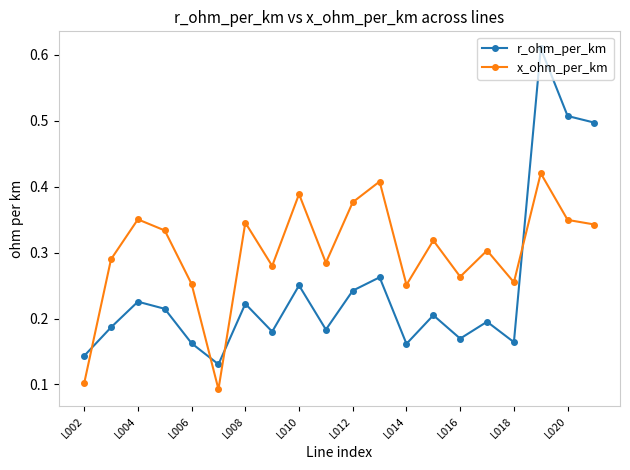

True or false: r_ohm_per_km and x_ohm_per_km intersect in this chart.

True